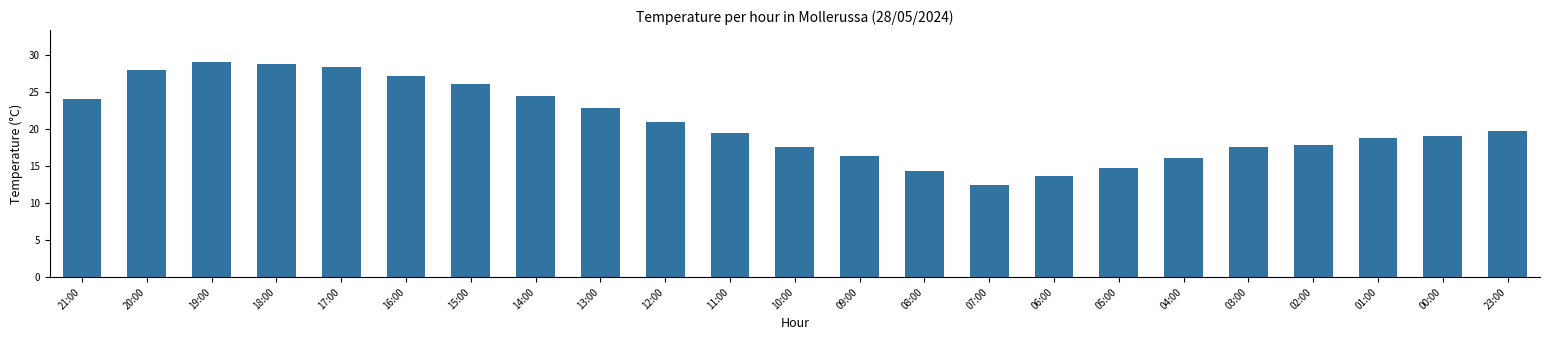

What value does the data have at 00:00?

19.1